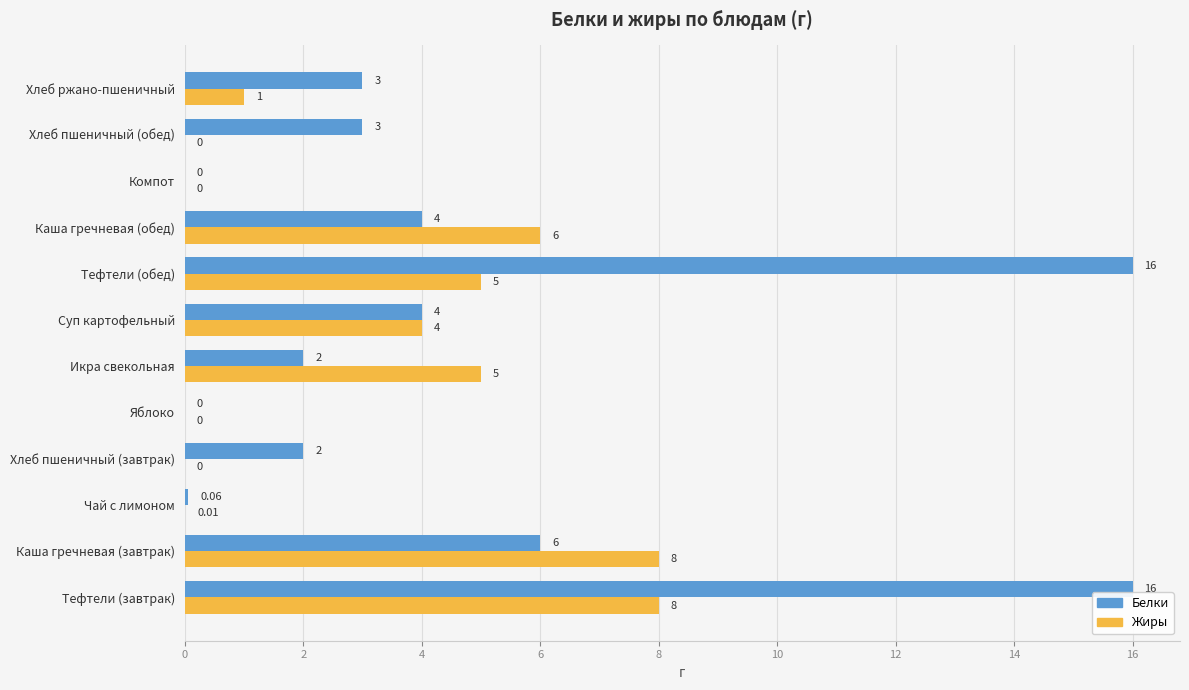

What is the sum of the Белки values at Икра свекольная and Хлеб пшеничный (обед)?

5.0